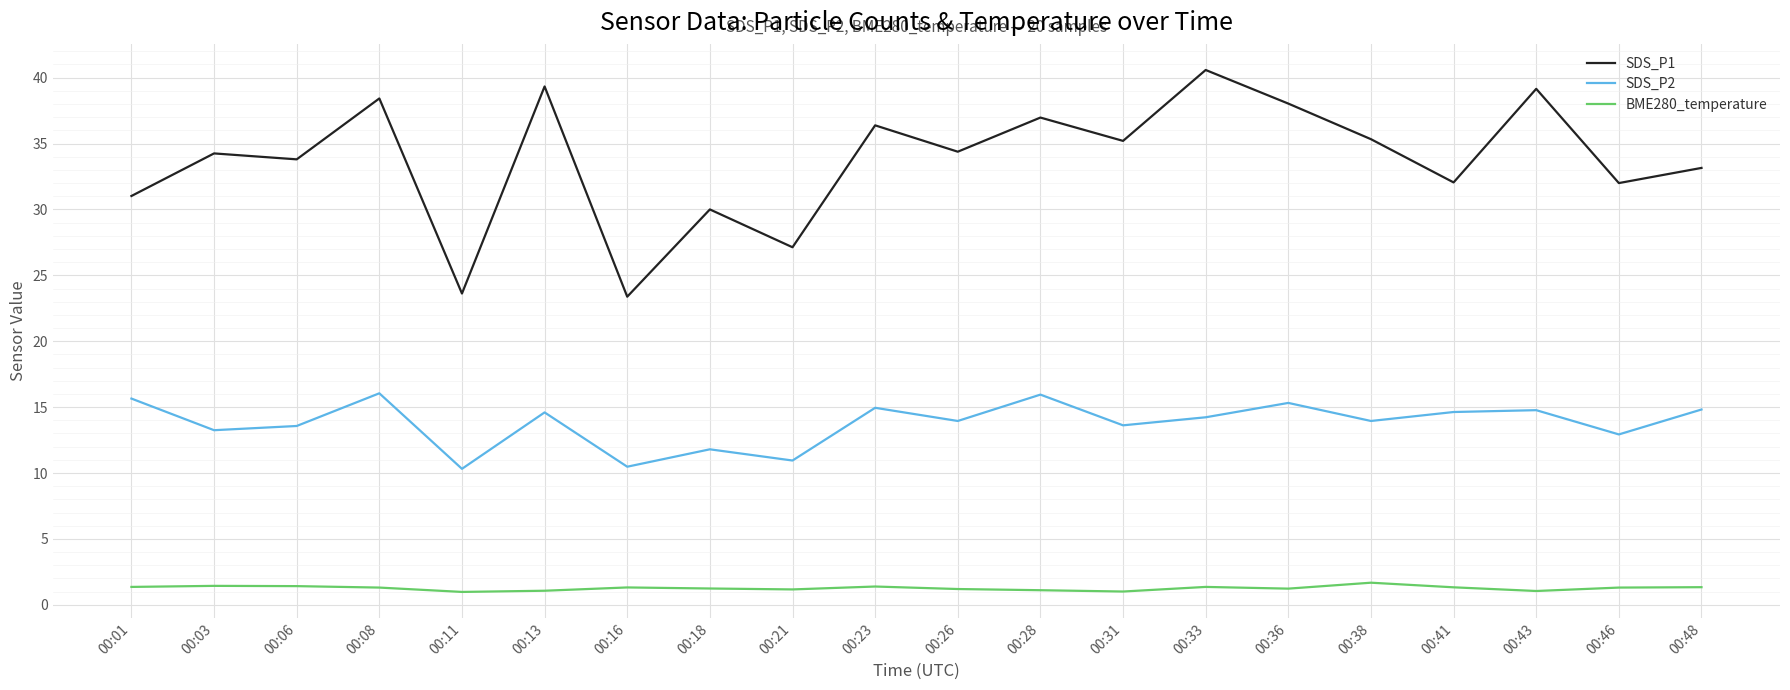

Between 00:33 and 00:48, which series saw the biggest shift?

SDS_P1